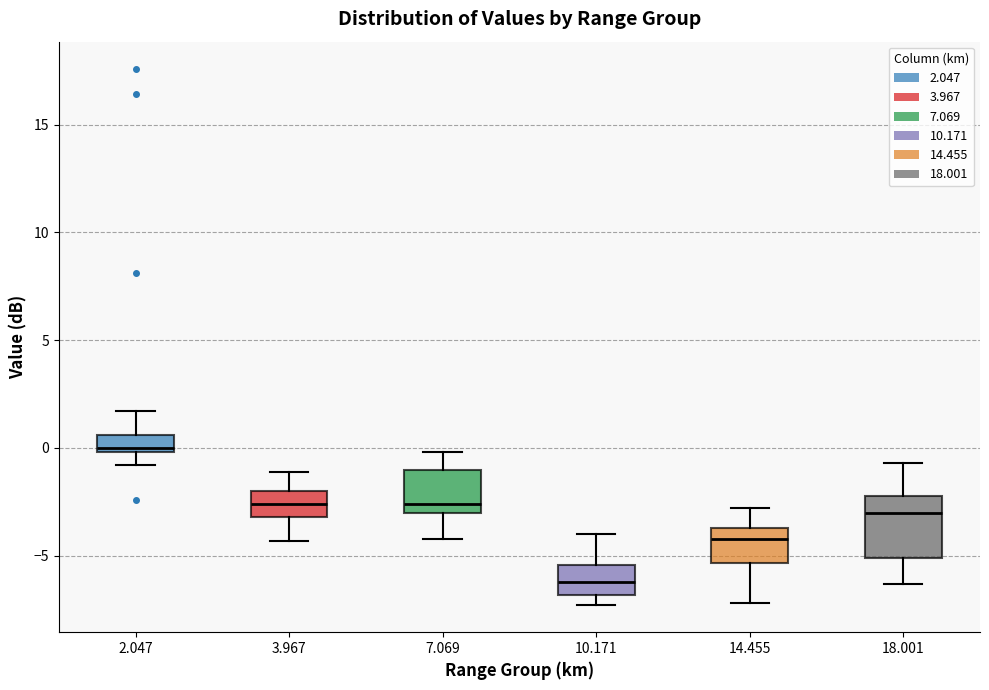

Reading left to right, read every box against the y-axis: the position of its median line, the range the box covers, and the ends of its whiskers. The values are not printed on the chart, so give them approximately, as read against the axis.

2.047: median 0.0 (just above the box's lower edge), box 0.0 to 0.5, whiskers -1.0 to 1.5
3.967: median -2.5, box -3.0 to -2.0, whiskers -4.5 to -1.0
7.069: median -2.5, box -3.0 to -1.0, whiskers -4.0 to 0.0
10.171: median -6.0, box -7.0 to -5.5, whiskers -7.5 to -4.0
14.455: median -4.0, box -5.5 to -3.5, whiskers -7.0 to -3.0
18.001: median -3.0, box -5.0 to -2.0, whiskers -6.5 to -0.5